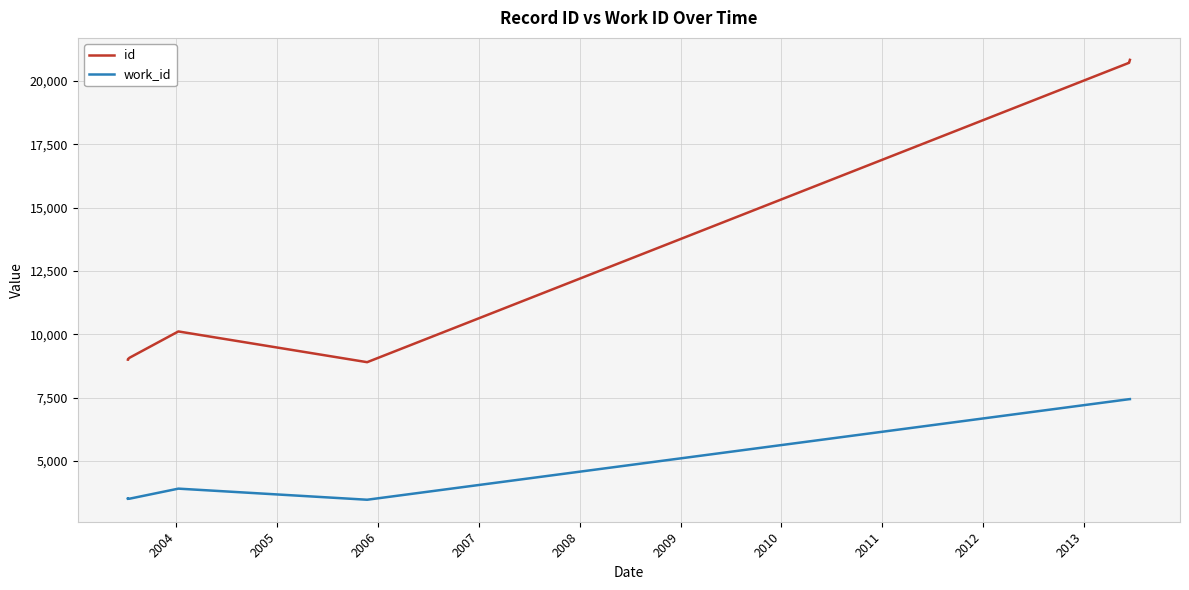

What is the average value of the id series?

12637